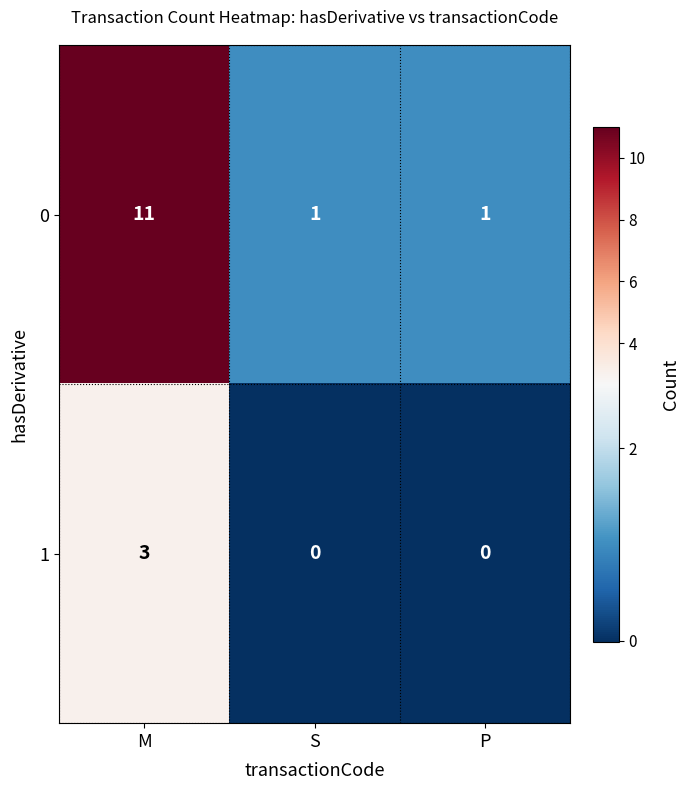

What is the difference between the 1 values at S and M?

3